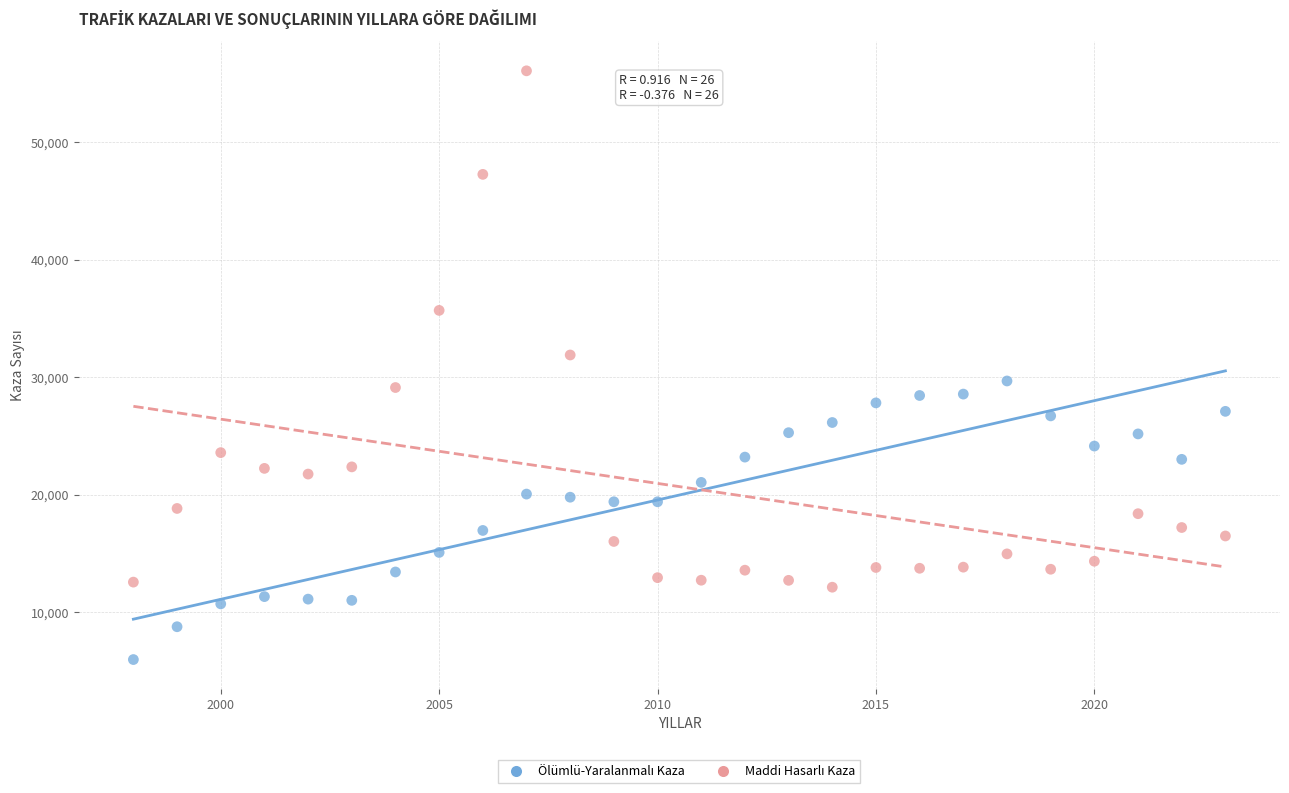

Across all data points, what is the range of X values (max minus min)?

25